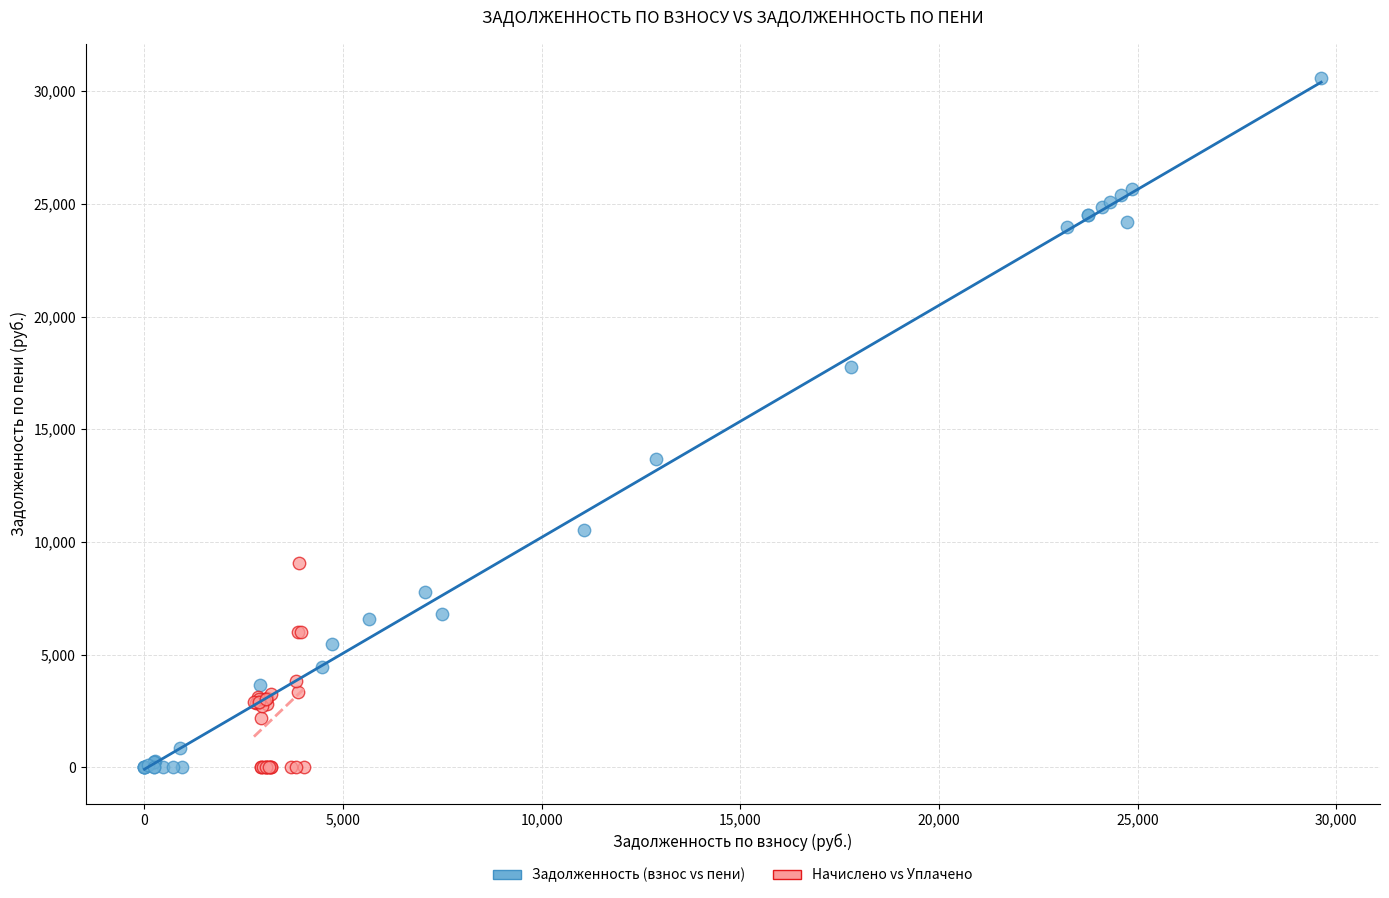

What are all the series names shown in the legend?

Задолженность (взнос vs пени), Начислено vs Уплачено